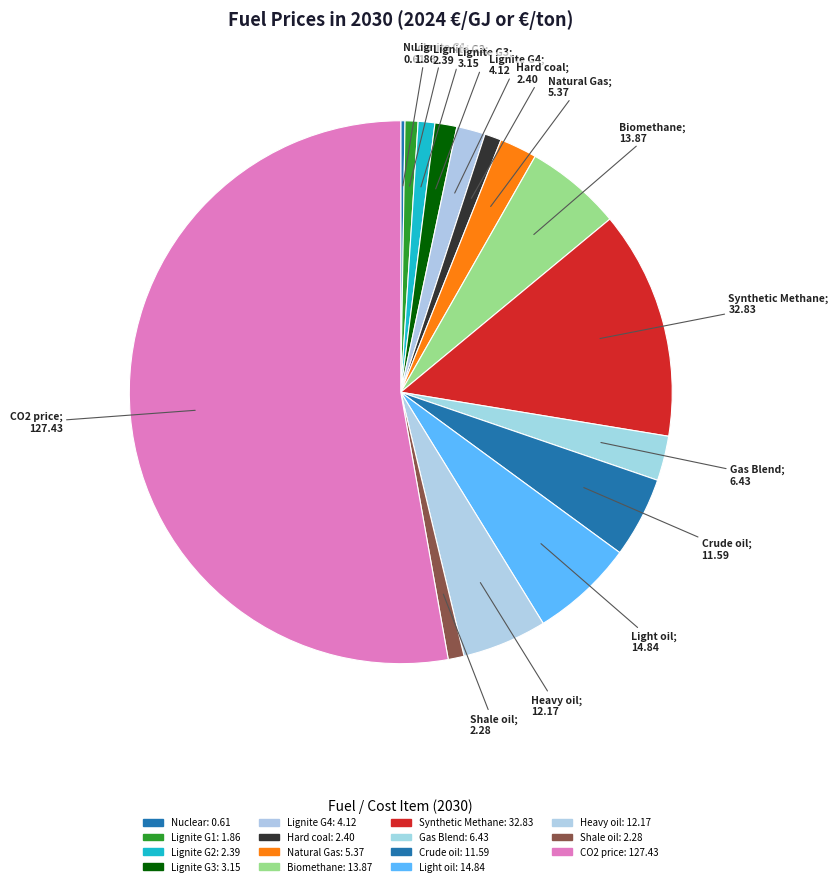

How many segments does this pie chart have?

15